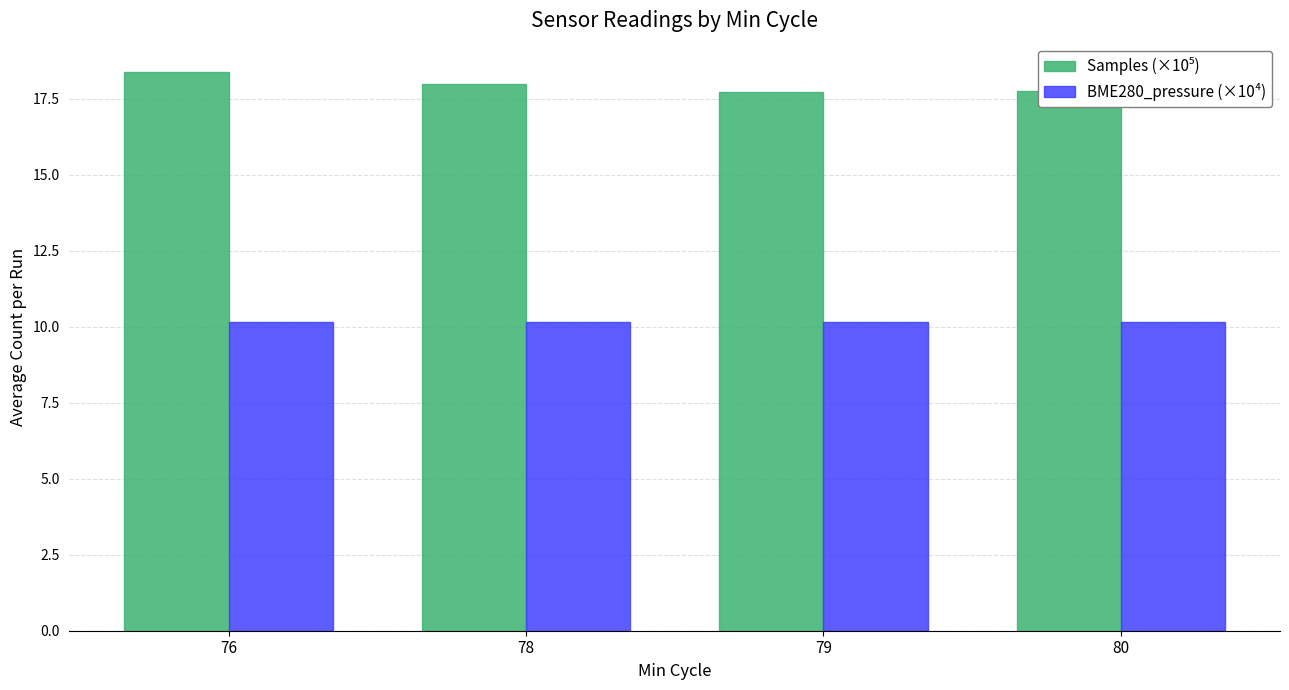

Count the BME280_pressure (×10⁴) values in the range 10 to 11.

4